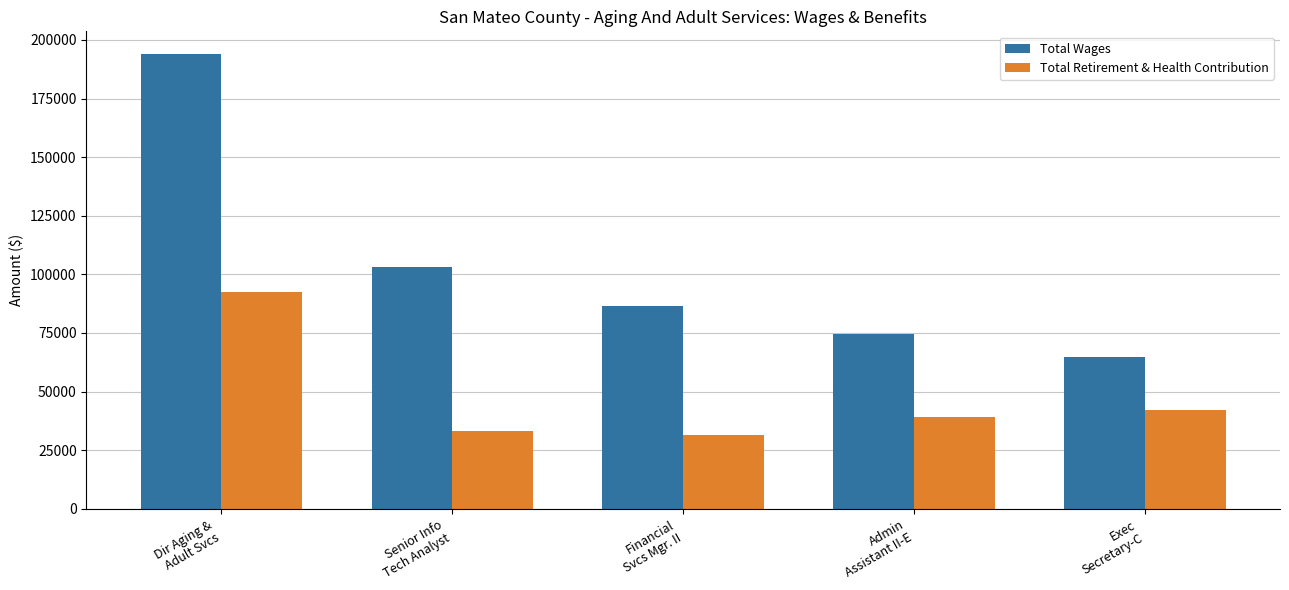

How many distinct data groups are displayed?

2